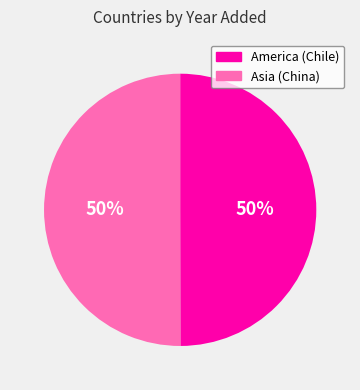

Count the number of slices in the pie.

2